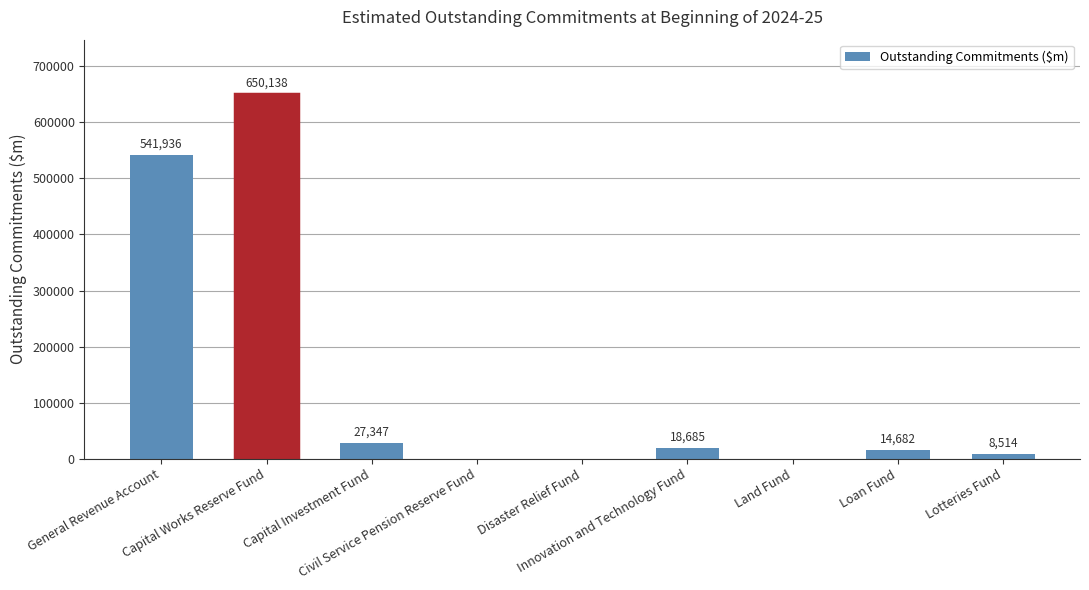

Reading right to left, extract all data points from this chart.

Lotteries Fund=8514	Loan Fund=14682	Land Fund=0	Innovation and Technology Fund=18685	Disaster Relief Fund=0	Civil Service Pension Reserve Fund=0	Capital Investment Fund=27347	Capital Works Reserve Fund=650138	General Revenue Account=541936